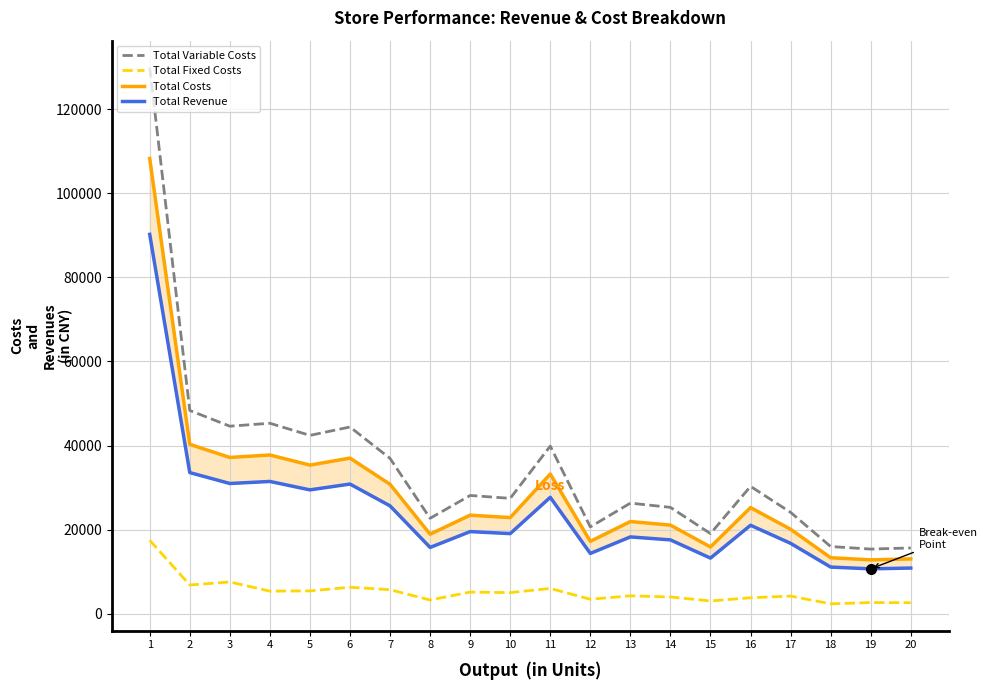

The Total Revenue series shows 10676.5 at 19. True or false?

True